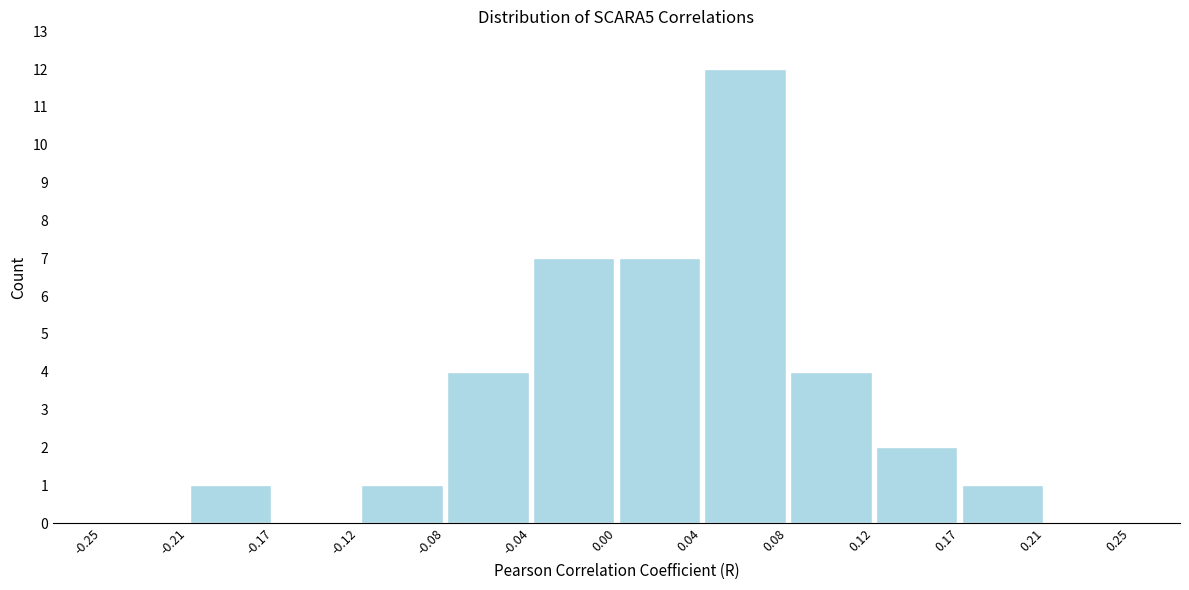

Which range on the x-axis has the tallest bar?

0.04 to 0.08